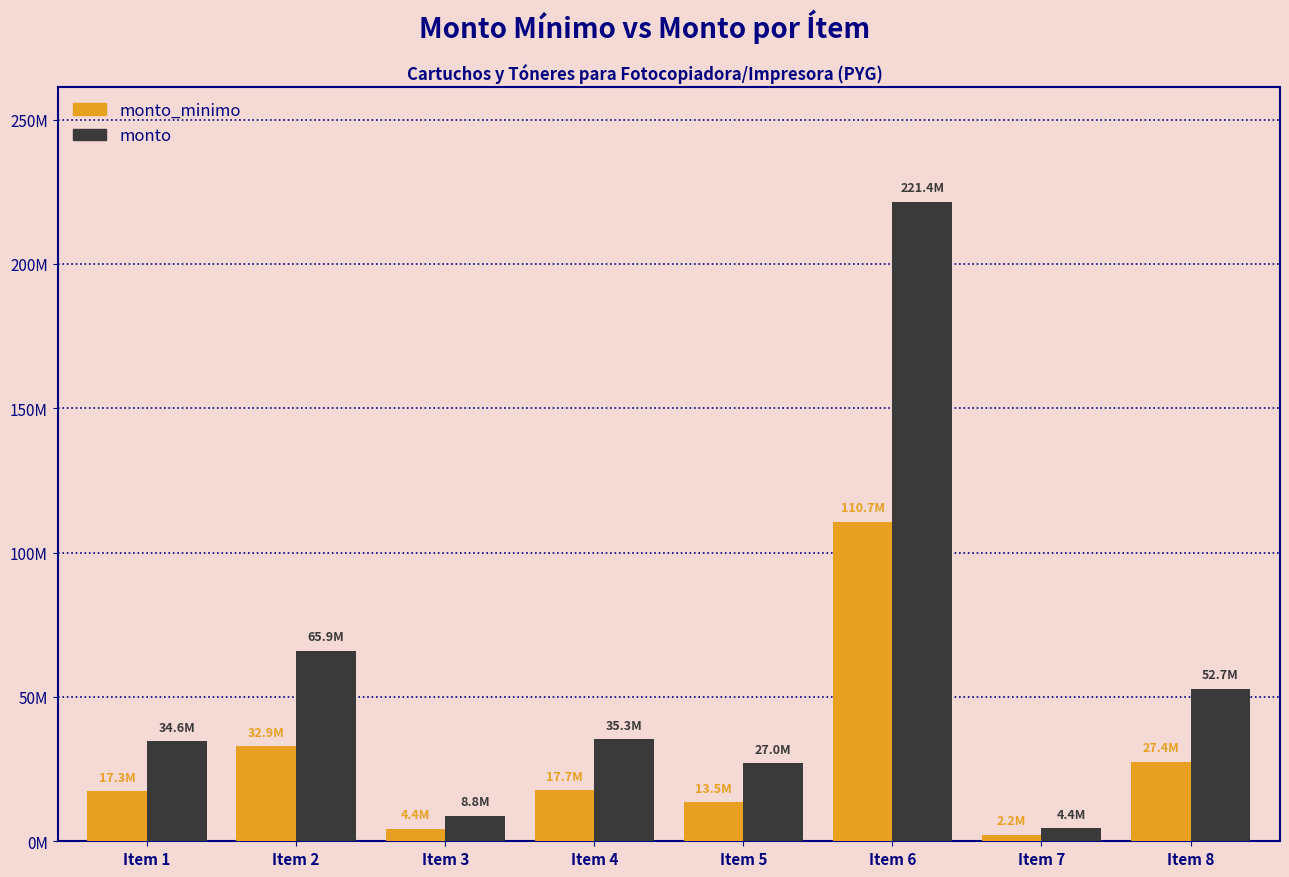

Which series has the largest total across all categories?

monto